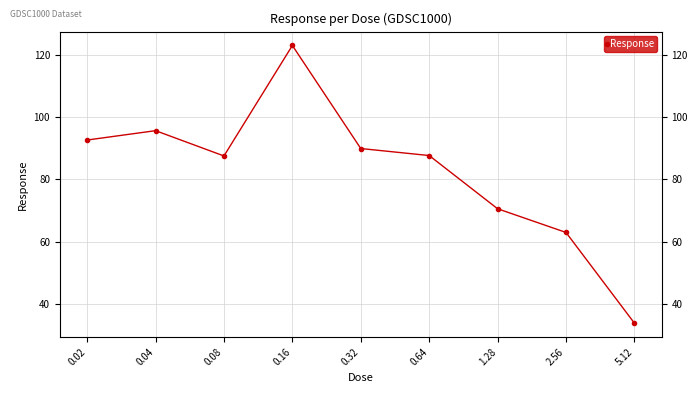

Which label corresponds to the smallest value in the chart?

5.12